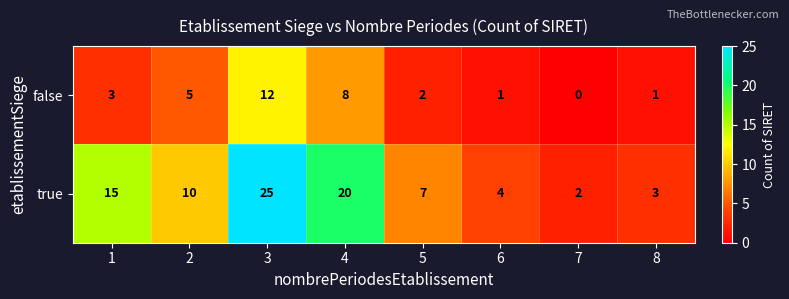

Read the true value at 6.

4